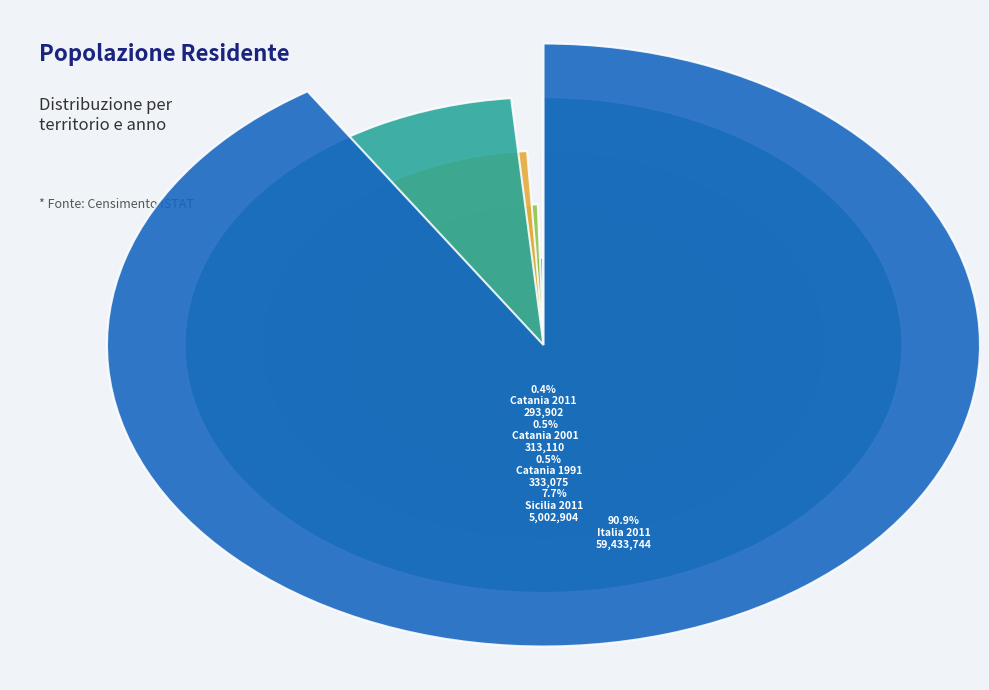

The Catania 2001 slice represents 1% of the pie. True or false?

False